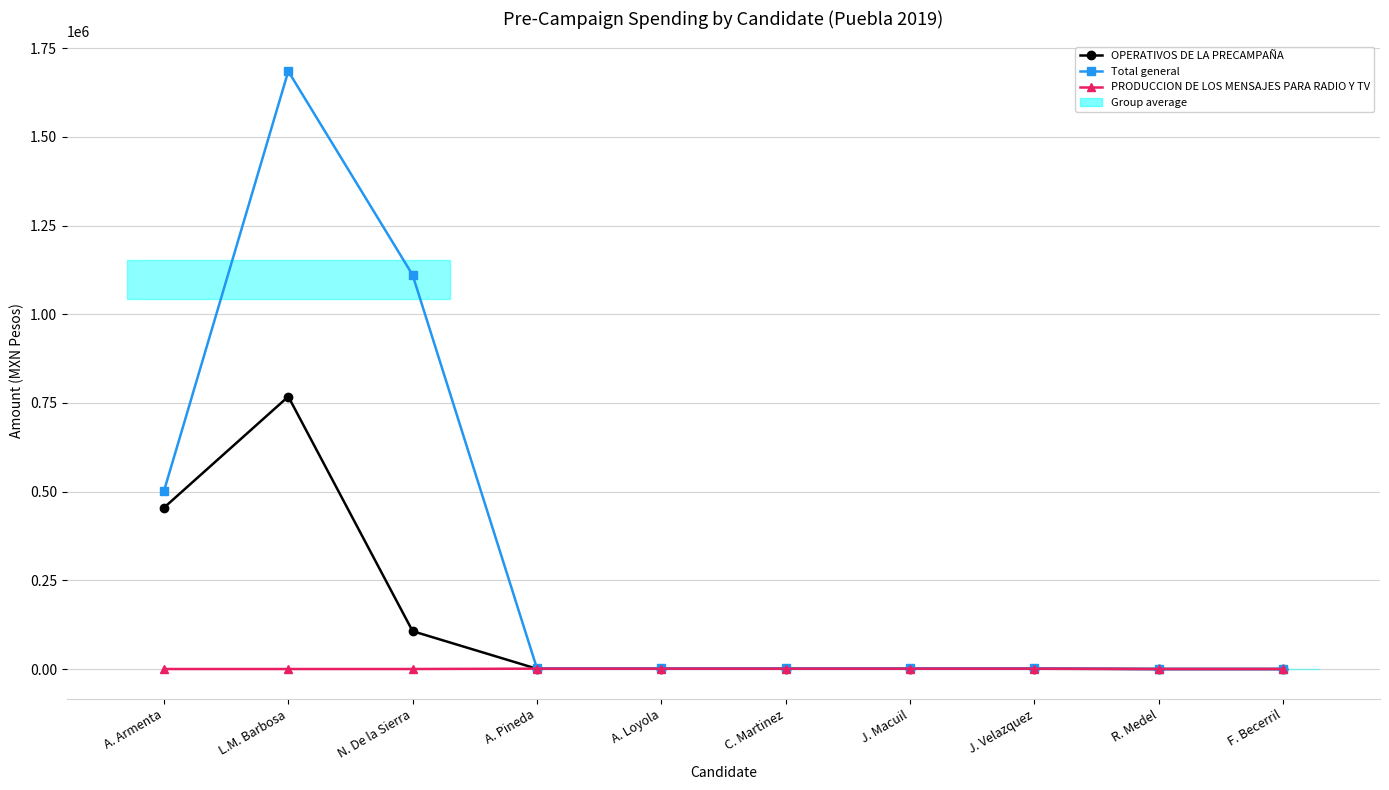

Reading right to left, extract all data points from this chart.

OPERATIVOS DE LA PRECAMPAÑA: F. Becerril=2.9	R. Medel=2.4	J. Velazquez=598.9	J. Macuil=598.9	C. Martinez=598.9	A. Loyola=598.9	A. Pineda=598.9	N. De la Sierra=106642.0	L.M. Barbosa=768014.4	A. Armenta=454649.9
Total general: F. Becerril=7.7	R. Medel=6.3	J. Velazquez=1597.2	J. Macuil=1597.2	C. Martinez=1597.2	A. Loyola=1597.2	A. Pineda=1597.2	N. De la Sierra=1110680.1	L.M. Barbosa=1685051.3	A. Armenta=501668.8
PRODUCCION DE LOS MENSAJES PARA RADIO Y TV: F. Becerril=4.8	R. Medel=3.9	J. Velazquez=998.2	J. Macuil=998.2	C. Martinez=998.2	A. Loyola=998.2	A. Pineda=998.2	N. De la Sierra=0.0	L.M. Barbosa=0.0	A. Armenta=0.0